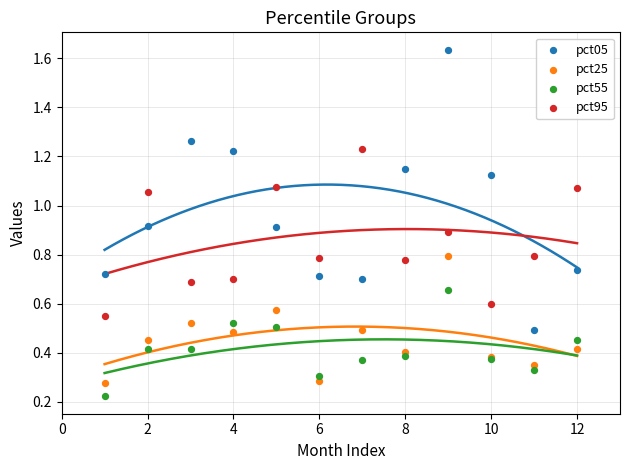

Which series reaches the maximum Y coordinate?

pct05